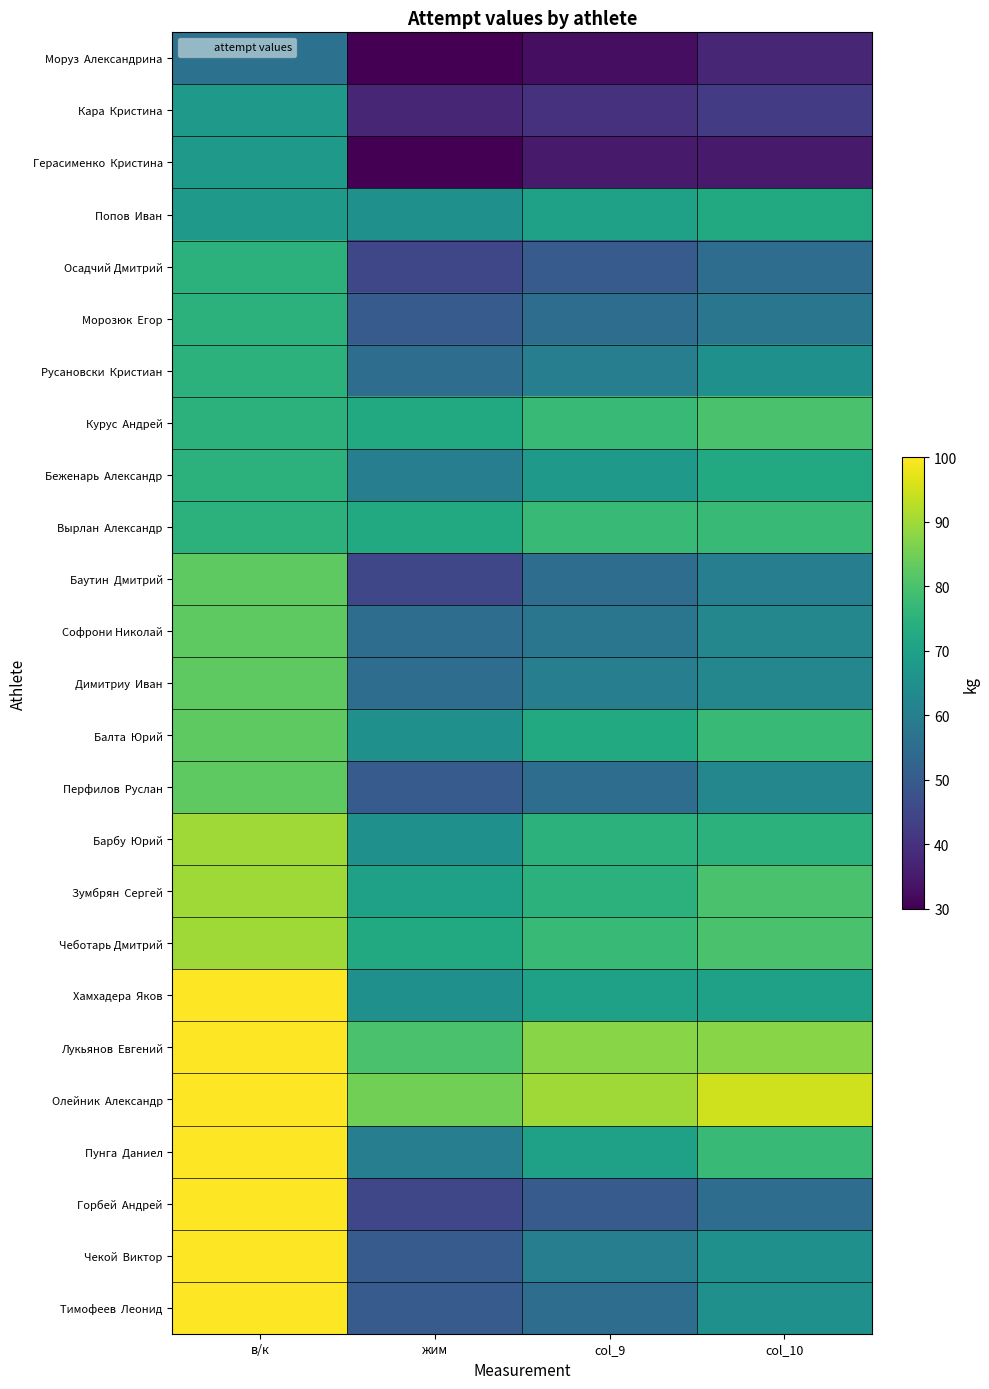

At how many categories does at least one series exceed 34?

4